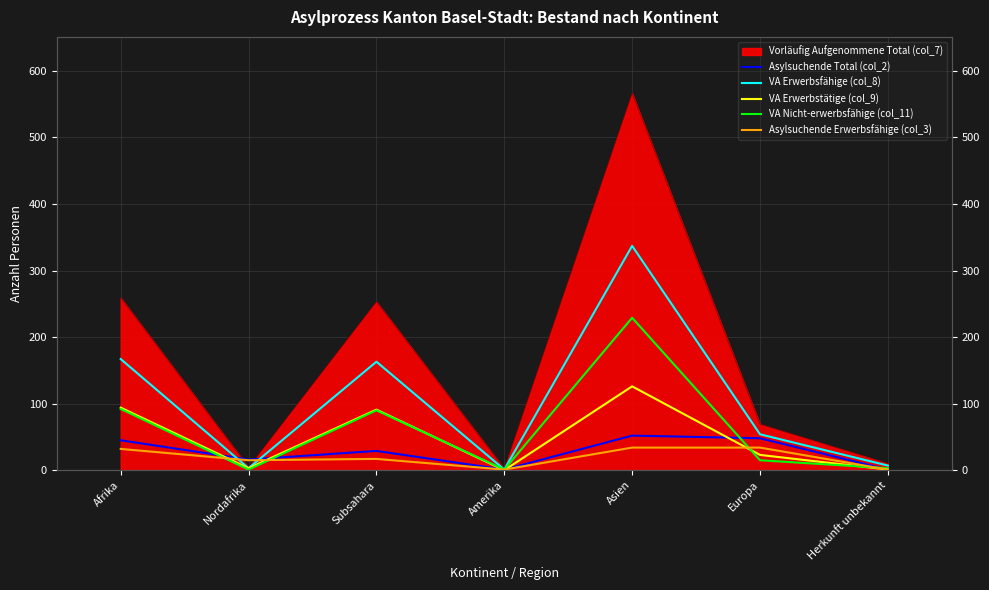

Which has a higher value, Nordafrika or Afrika?

Afrika